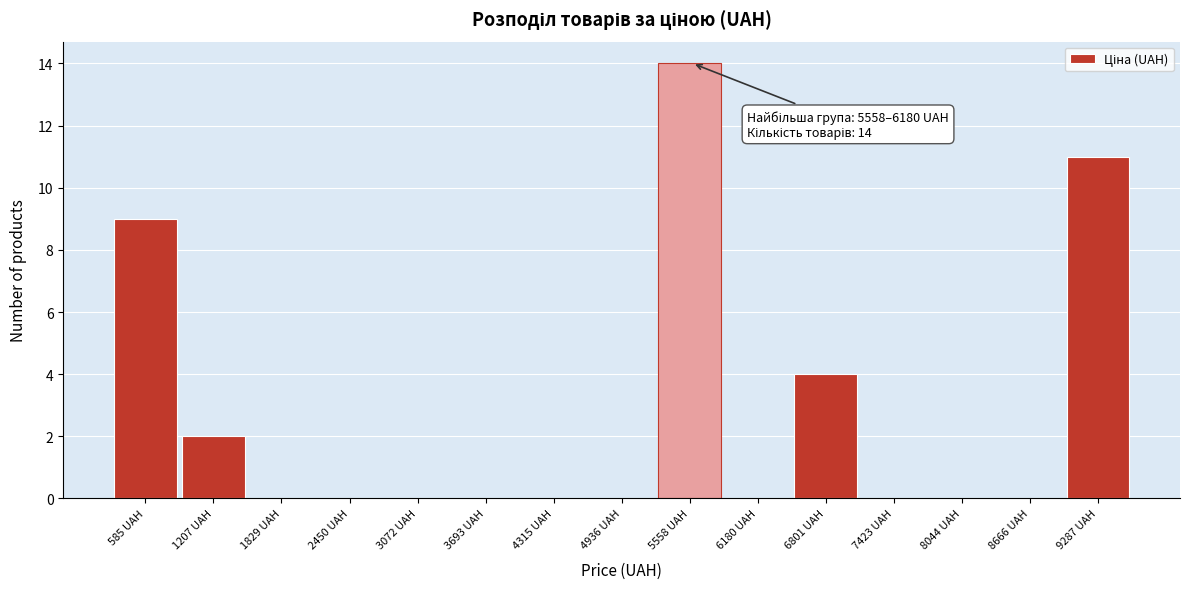

Reading left to right, transcribe all the data shown in this chart.

585 UAH=9	1207 UAH=2	1829 UAH=0	2450 UAH=0	3072 UAH=0	3693 UAH=0	4315 UAH=0	4936 UAH=0	5558 UAH=14	6180 UAH=0	6801 UAH=4	7423 UAH=0	8044 UAH=0	8666 UAH=0	9287 UAH=11